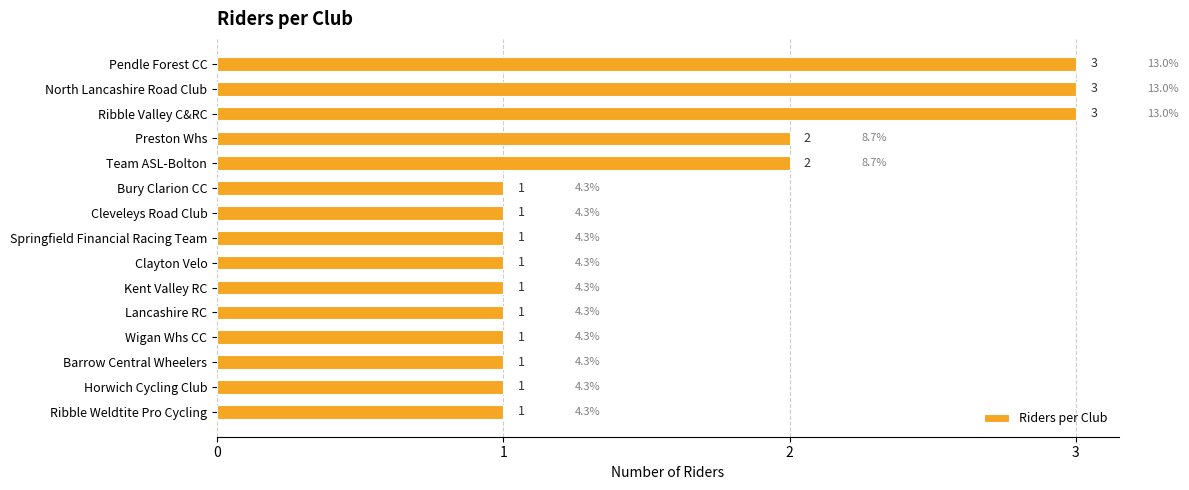

What is the greatest value displayed?

3